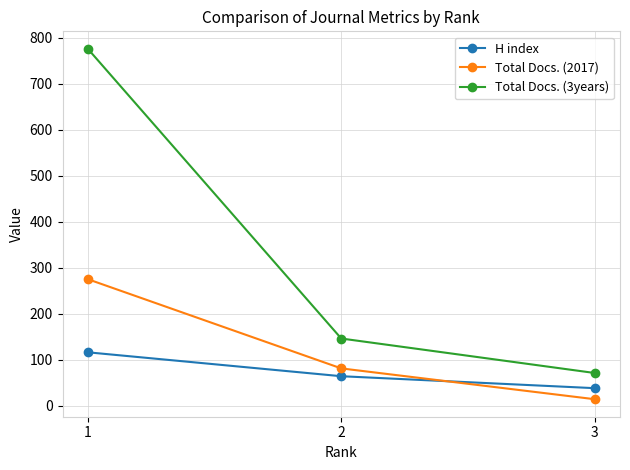

Reading right to left, extract all data points from this chart.

H index: 3=38	2=64	1=116
Total Docs. (2017): 3=14	2=81	1=275
Total Docs. (3years): 3=71	2=146	1=776